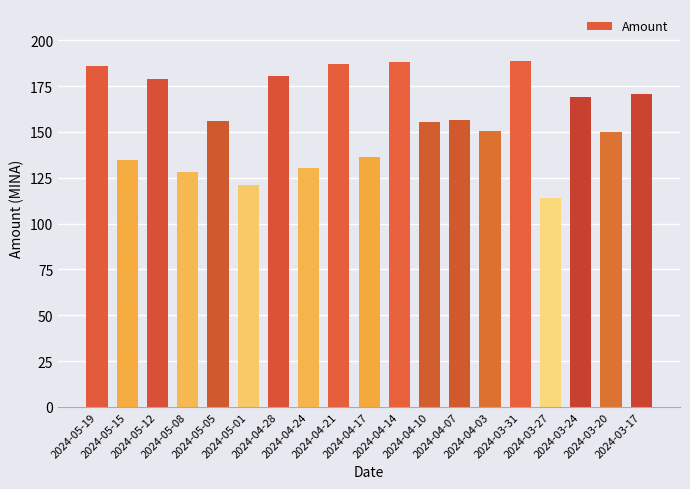

What is the change in value from 2024-05-05 to 2024-04-03?

-5.7